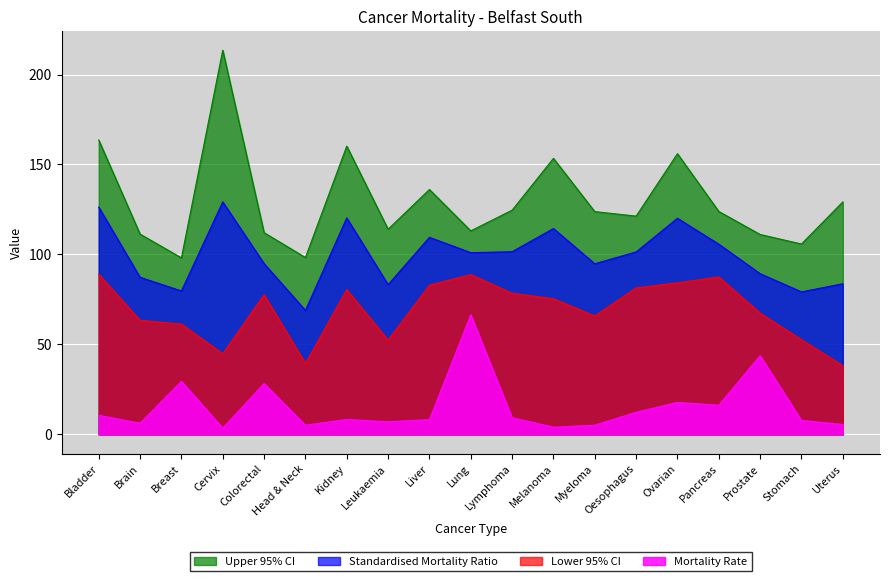

Reading left to right, extract all data points from this chart.

Standardised Mortality Ratio: Bladder=126.3	Brain=87.3	Breast=79.7	Cervix=129.2	Colorectal=94.9	Head & Neck=68.9	Kidney=120.3	Leukaemia=83.2	Liver=109.5	Lung=101.0	Lymphoma=101.5	Melanoma=114.4	Myeloma=94.8	Oesophagus=101.4	Ovarian=120.1	Pancreas=105.7	Prostate=89.3	Stomach=79.2	Uterus=83.7
Upper 95% CI: Bladder=163.6	Brain=111.3	Breast=98.1	Cervix=213.5	Colorectal=112.1	Head & Neck=98.3	Kidney=160.2	Leukaemia=114.0	Liver=136.1	Lung=113.1	Lymphoma=124.6	Melanoma=153.4	Myeloma=123.8	Oesophagus=121.3	Ovarian=156.0	Pancreas=123.9	Prostate=111.1	Stomach=105.8	Uterus=129.2
Lower 95% CI: Bladder=89.0	Brain=63.4	Breast=61.3	Cervix=44.8	Colorectal=77.6	Head & Neck=39.4	Kidney=80.5	Leukaemia=52.4	Liver=82.9	Lung=88.8	Lymphoma=78.4	Melanoma=75.4	Myeloma=65.8	Oesophagus=81.4	Ovarian=84.2	Pancreas=87.5	Prostate=67.4	Stomach=52.6	Uterus=38.2
Mortality Rate: Bladder=10.6	Brain=6.2	Breast=29.5	Cervix=3.5	Colorectal=28.3	Head & Neck=5.1	Kidney=8.3	Leukaemia=7.0	Liver=8.2	Lung=66.5	Lymphoma=9.3	Melanoma=4.0	Myeloma=5.1	Oesophagus=12.3	Ovarian=17.8	Pancreas=16.2	Prostate=43.8	Stomach=7.8	Uterus=5.5